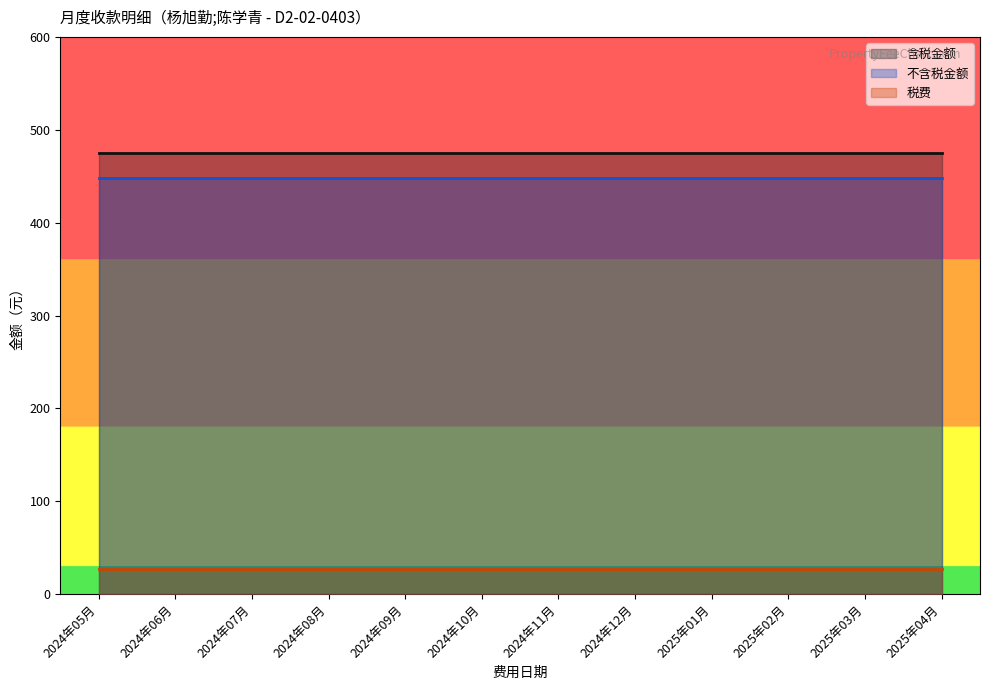

At which label does 税费 reach its minimum?

2024年05月